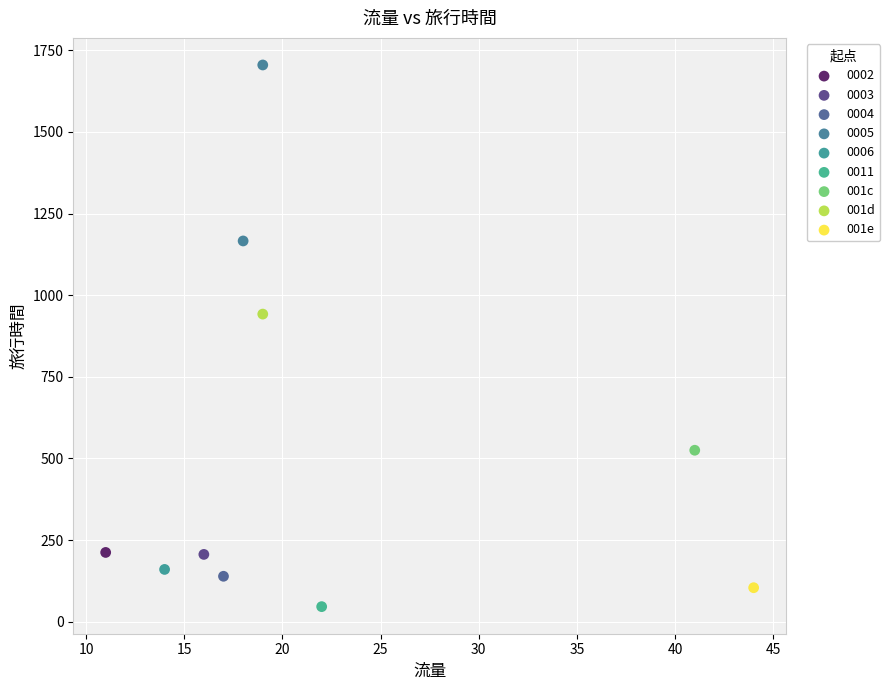

Which series contains the lowest Y value?

0011